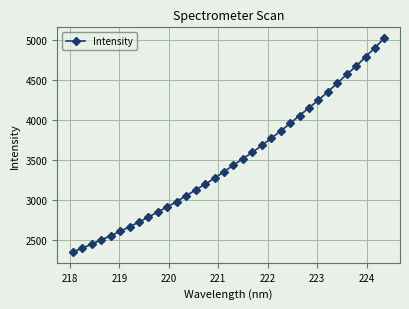

What is the value of the 34th point from the left?

5024.9